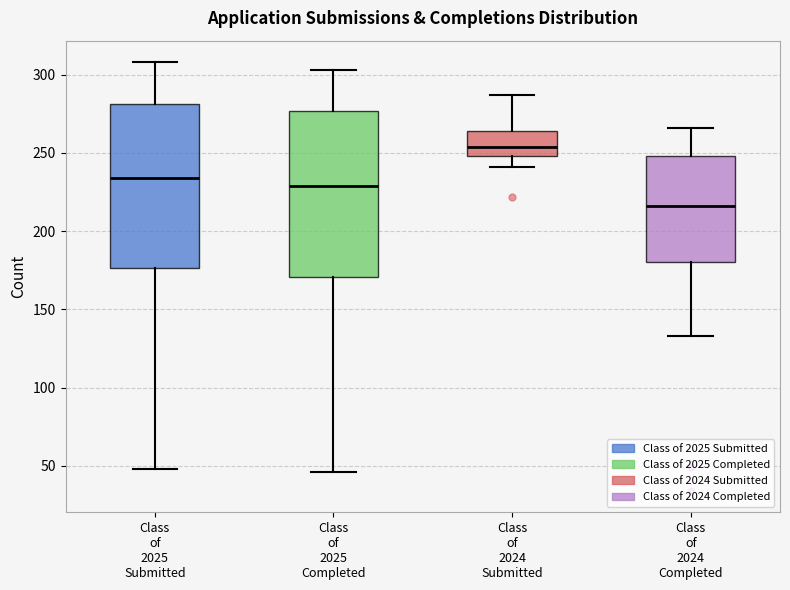

Reading left to right, read every box against the y-axis: the position of its median line, the range the box covers, and the ends of its whiskers. The values are not printed on the chart, so give them approximately, as read against the axis.

Class of 2025 Submitted: median 235, box 175 to 280, whiskers 50 to 310
Class of 2025 Completed: median 230, box 170 to 275, whiskers 45 to 305
Class of 2024 Submitted: median 255, box 250 to 265, whiskers 240 to 285
Class of 2024 Completed: median 215, box 180 to 250, whiskers 135 to 265